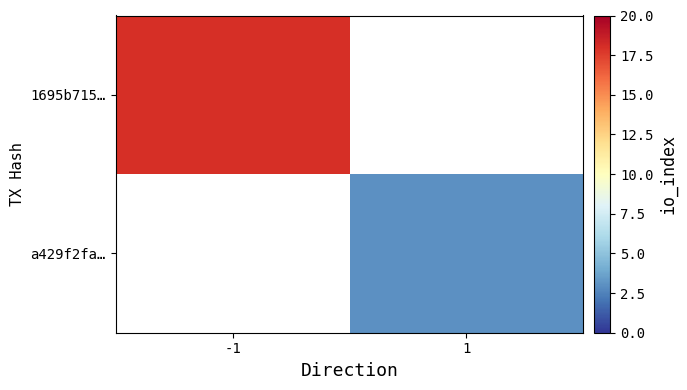

Rank the series by their maximum value, from highest to lowest.

1695b715…, a429f2fa…